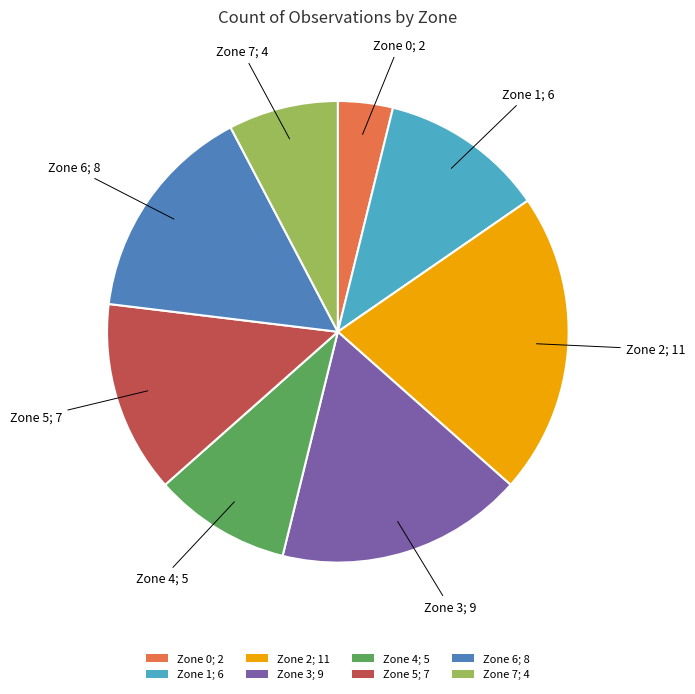

Which category has the biggest portion of the pie?

Zone 2